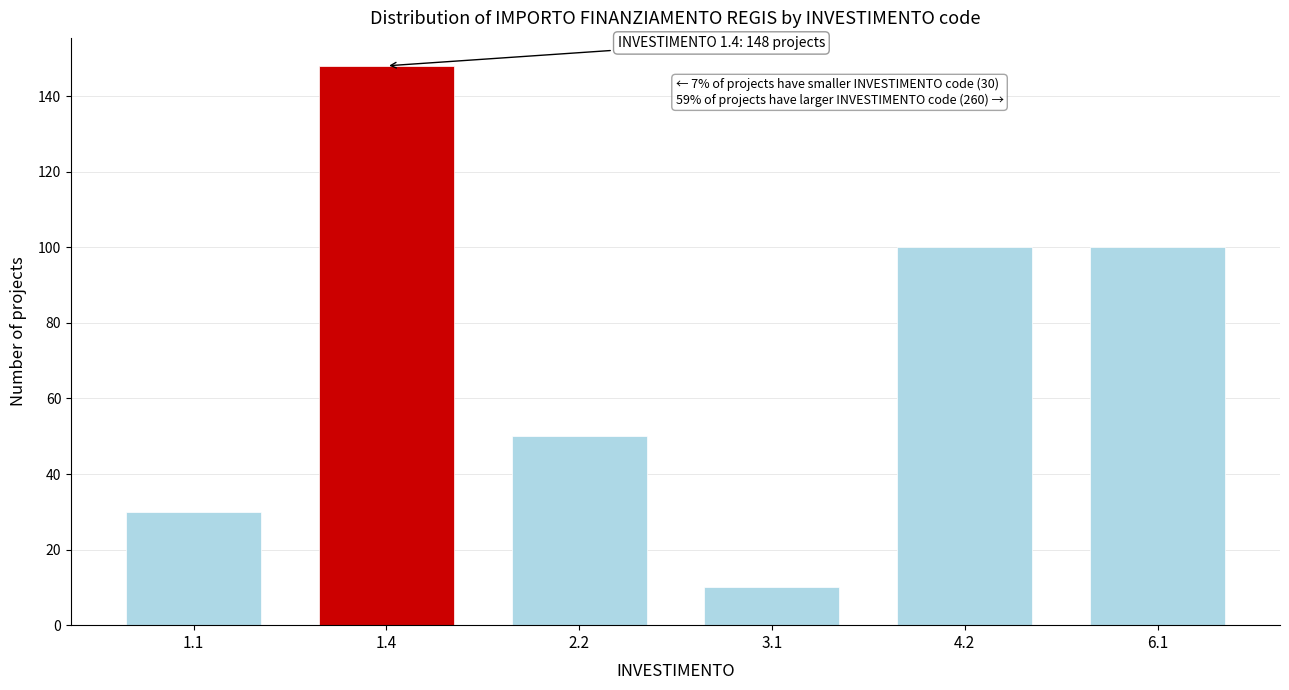

Reading left to right, list all the values displayed in this chart.

1.1=30	1.4=148	2.2=50	3.1=10	4.2=100	6.1=100